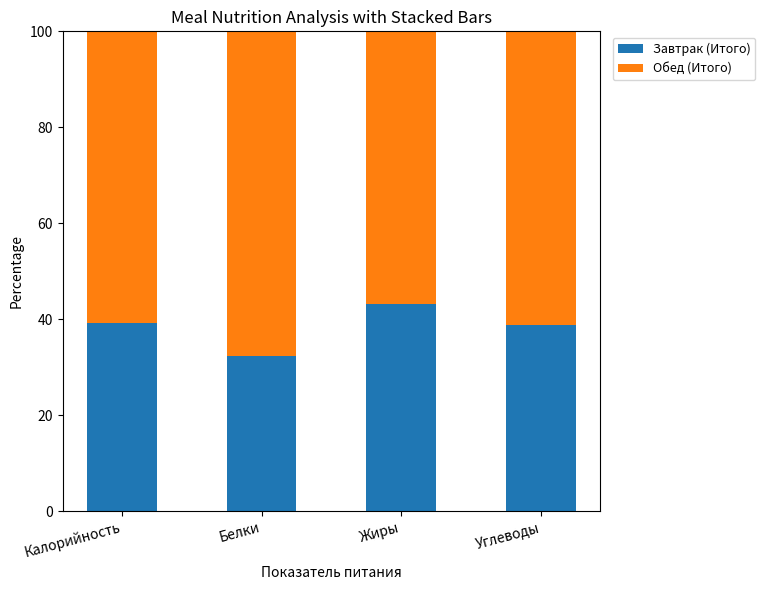

Is it true that Завтрак (Итого) equals 61.1 at Жиры?

False